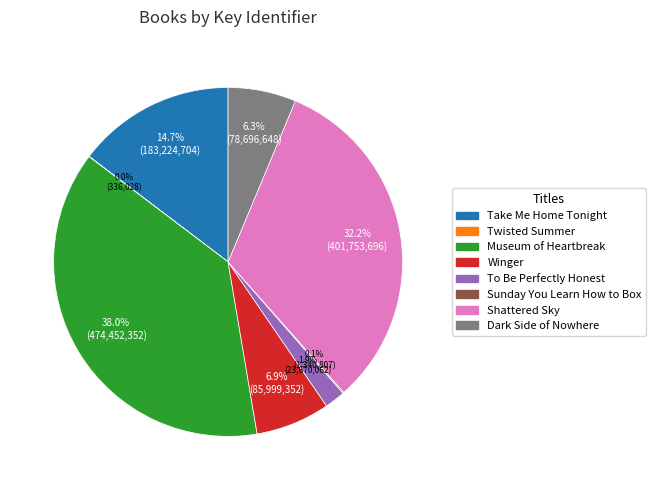

Is there a majority slice in this chart?

No